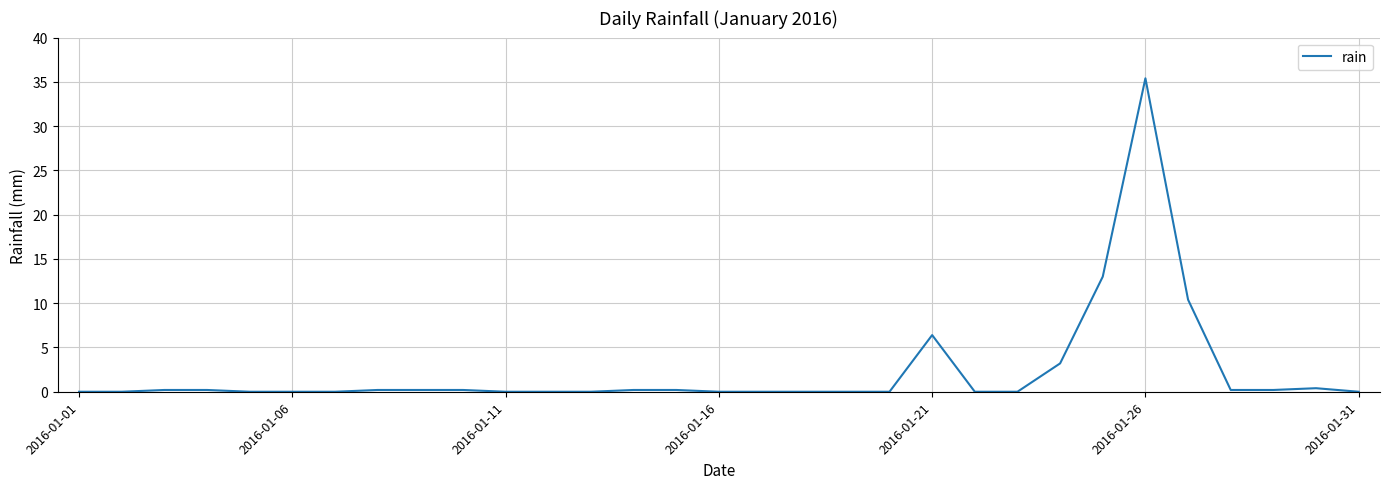

What is the difference between the maximum and minimum values?

35.4